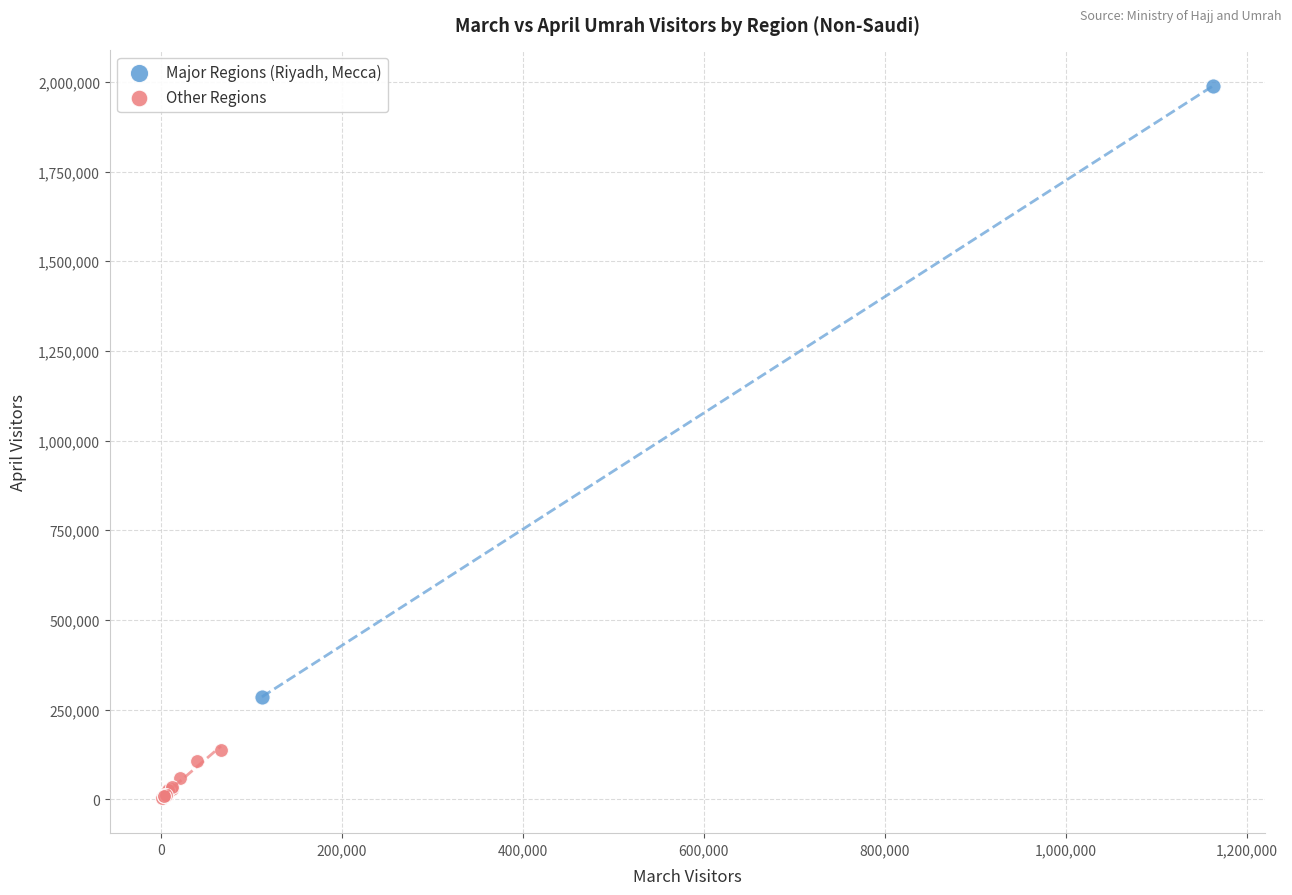

What are all the series names shown in the legend?

Major Regions (Riyadh, Mecca), Other Regions